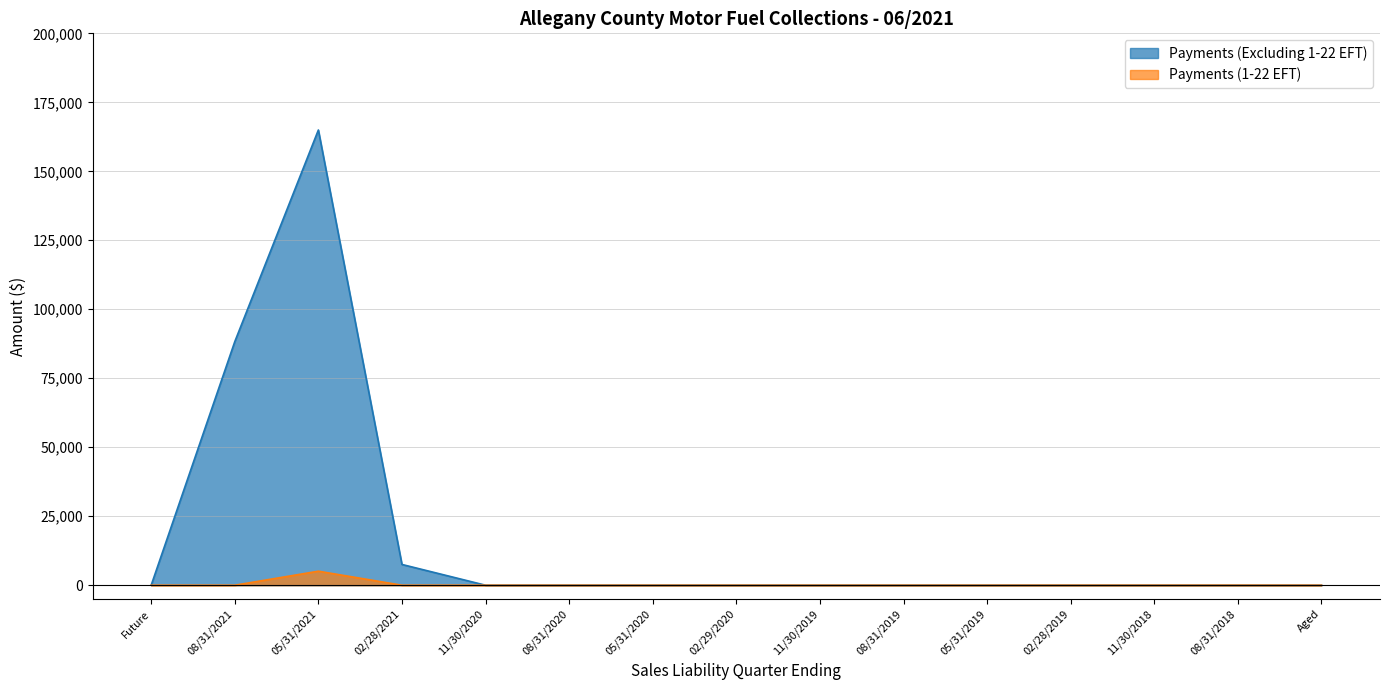

Does the chart display data point markers on the line(s)?

No